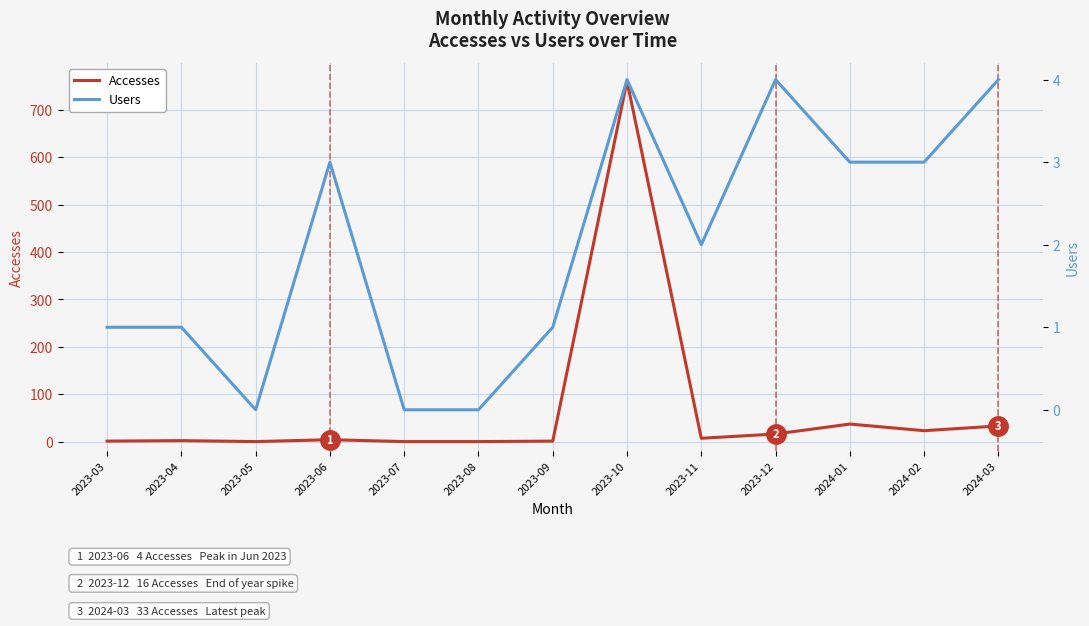

What is the label of the 3rd point from the right?

2024-01